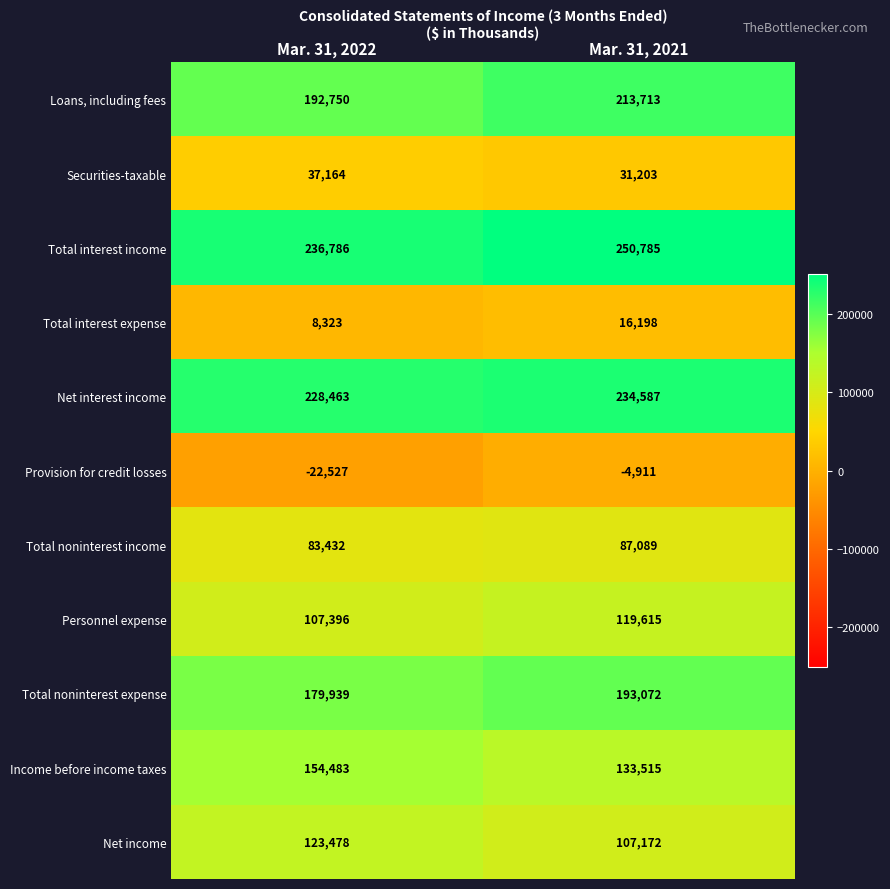

What is the maximum value shown in the chart?

250785